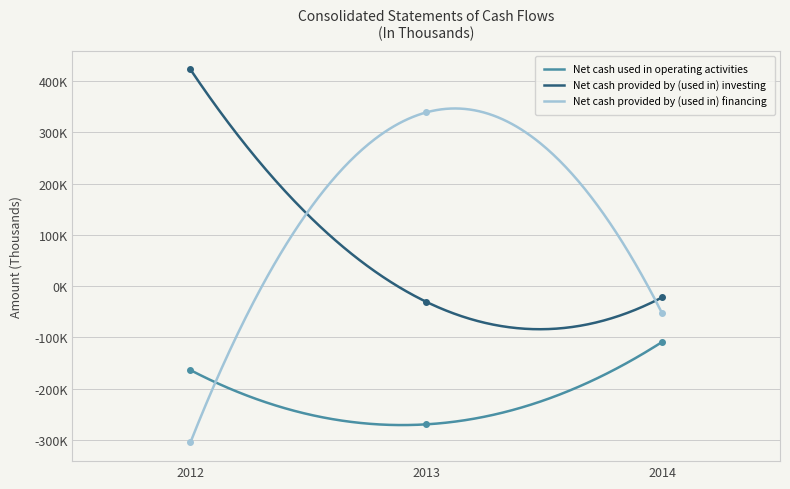

True or false: Net cash provided by (used in) investing has a value of -19288 at 2013.

False